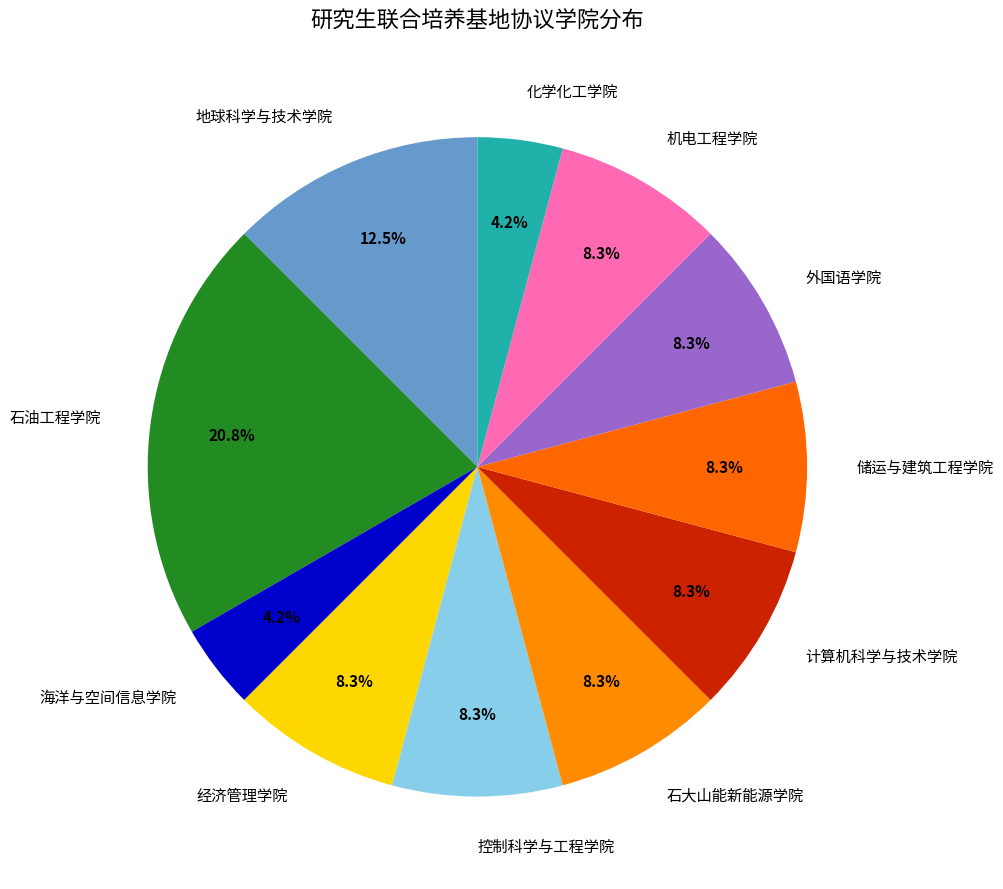

Does 外国语学院 represent more than half of the total?

No